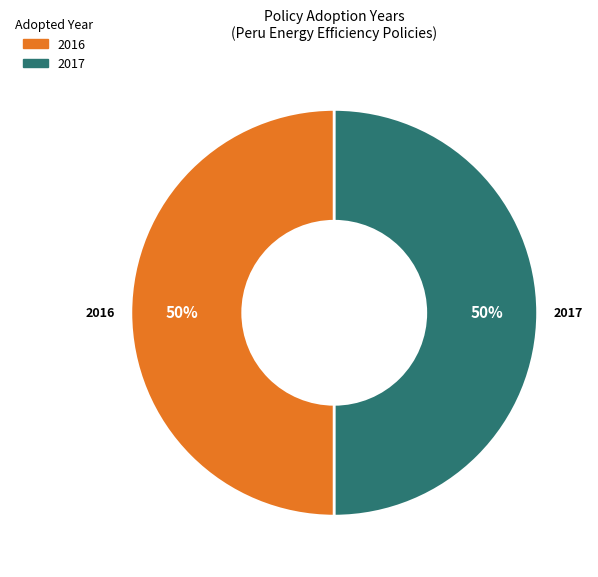

Approximately how many times larger is the value at 2016 compared to 2017?

1.0